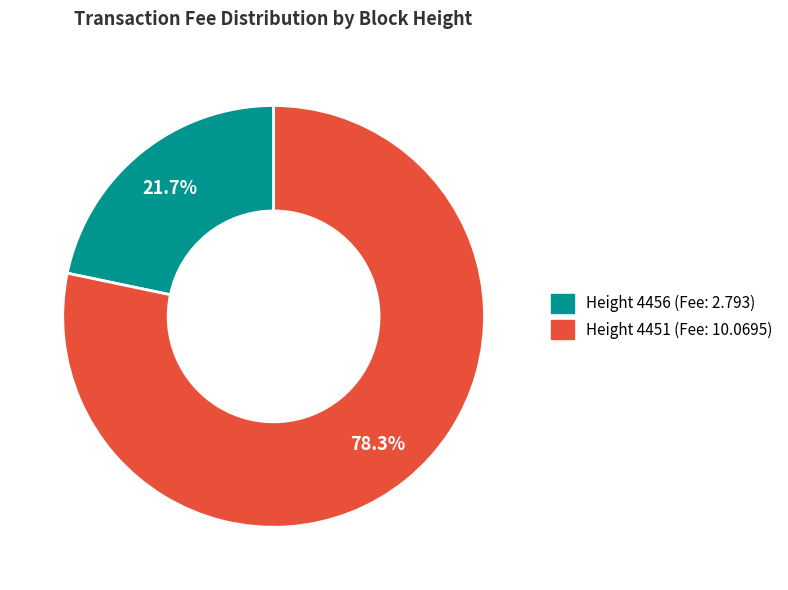

Does any single category account for the majority?

Yes